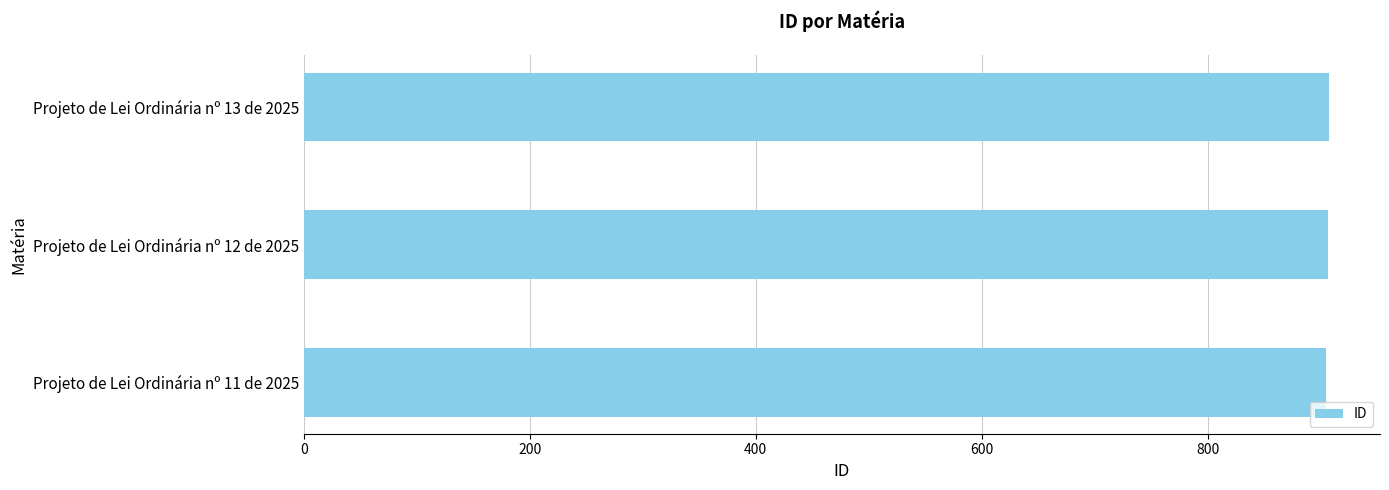

What is the smallest value displayed?

905